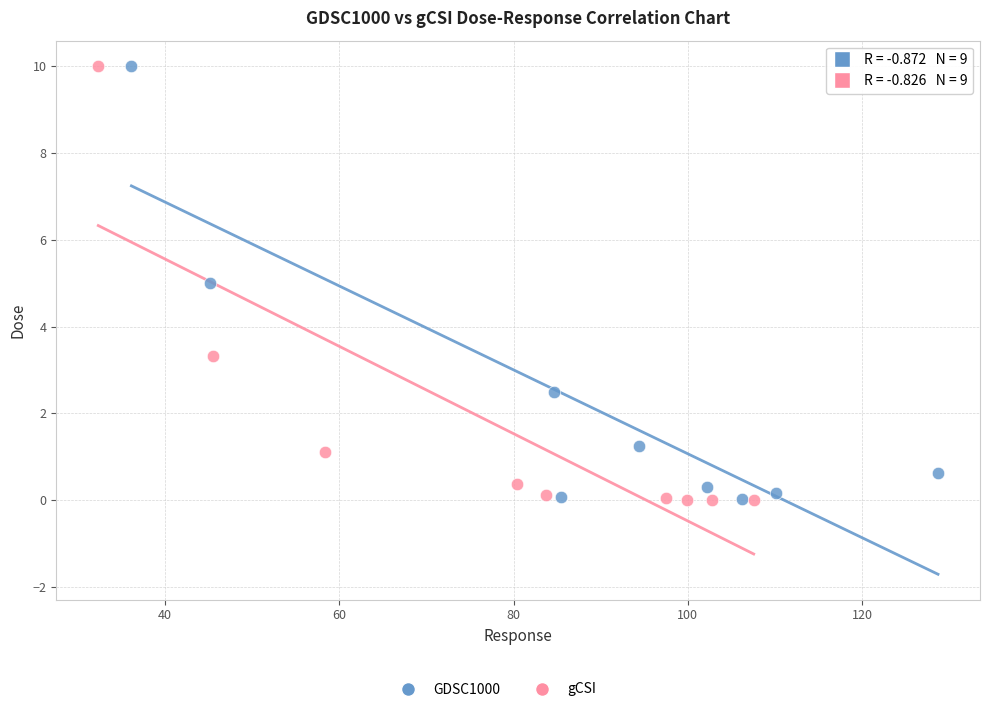

Which series has the widest spread of Y values?

gCSI